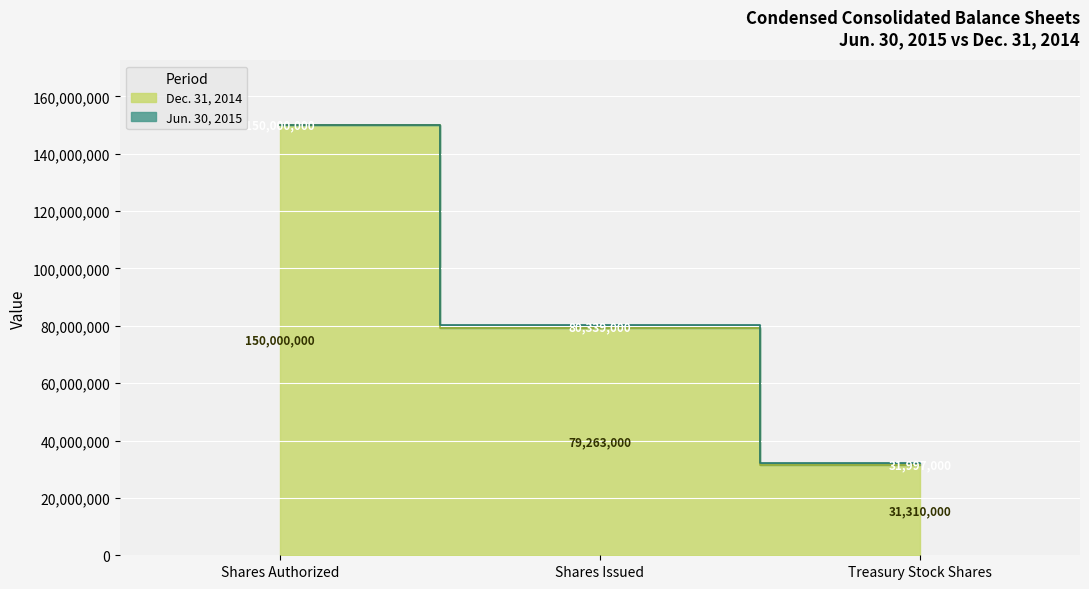

The value of Jun. 30, 2015 at Treasury Stock Shares is 31997000. True or false?

True